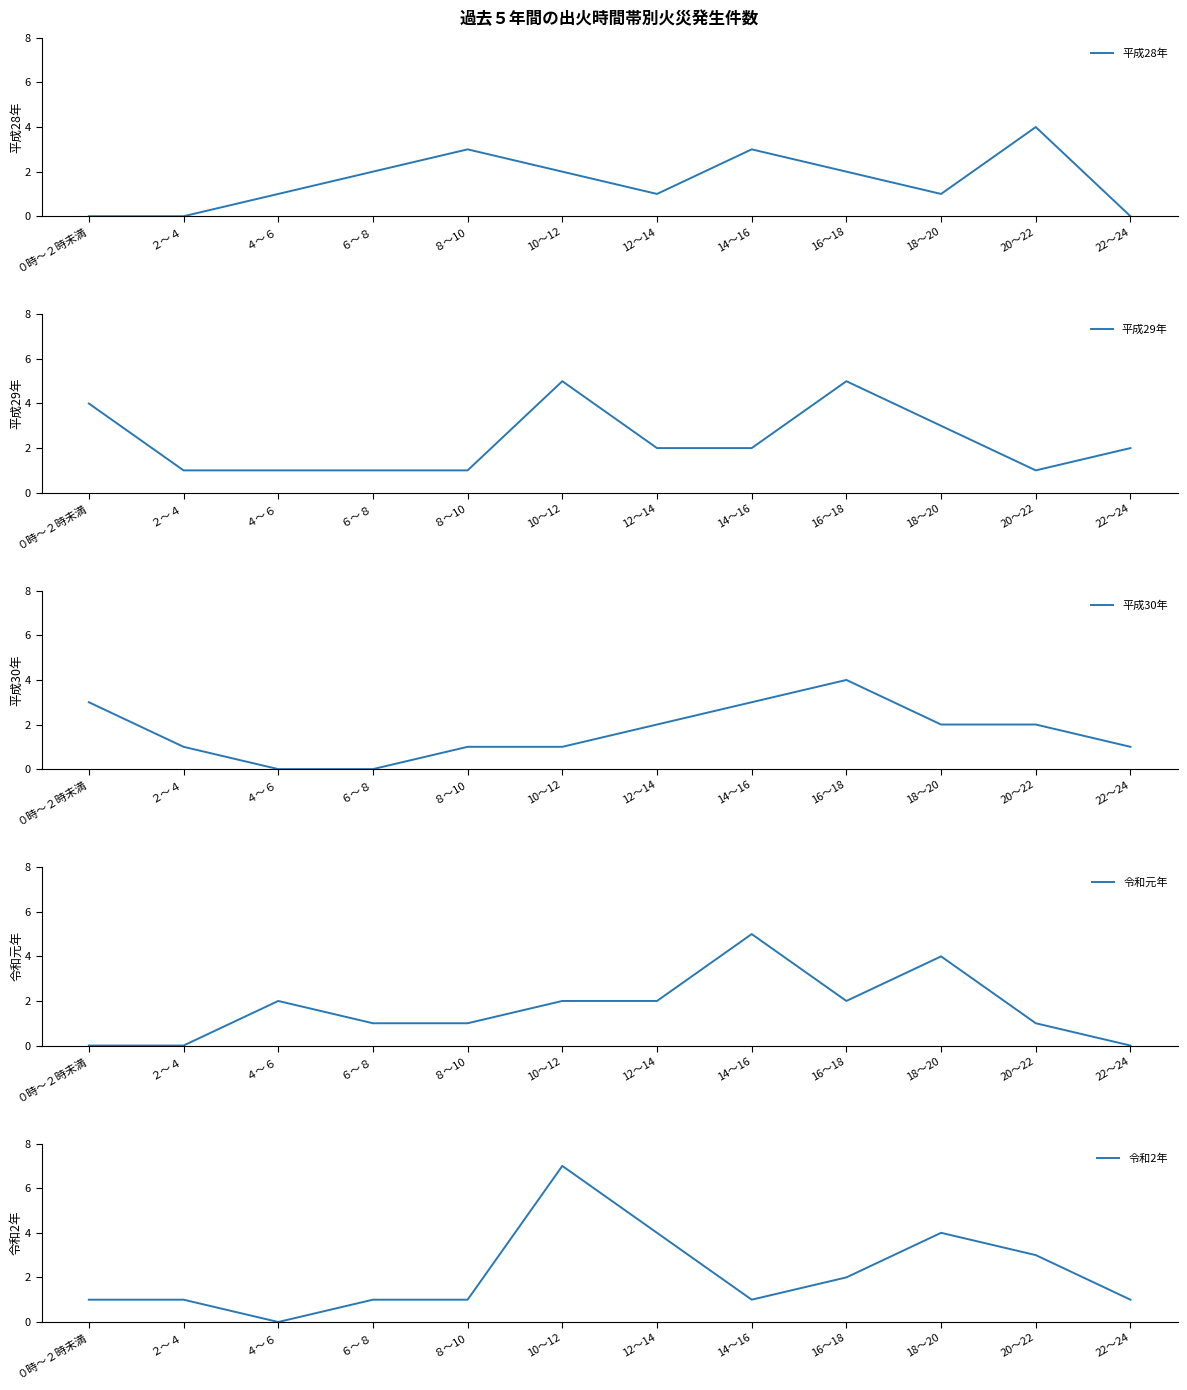

What position from the right is ０時～２時未満?

12